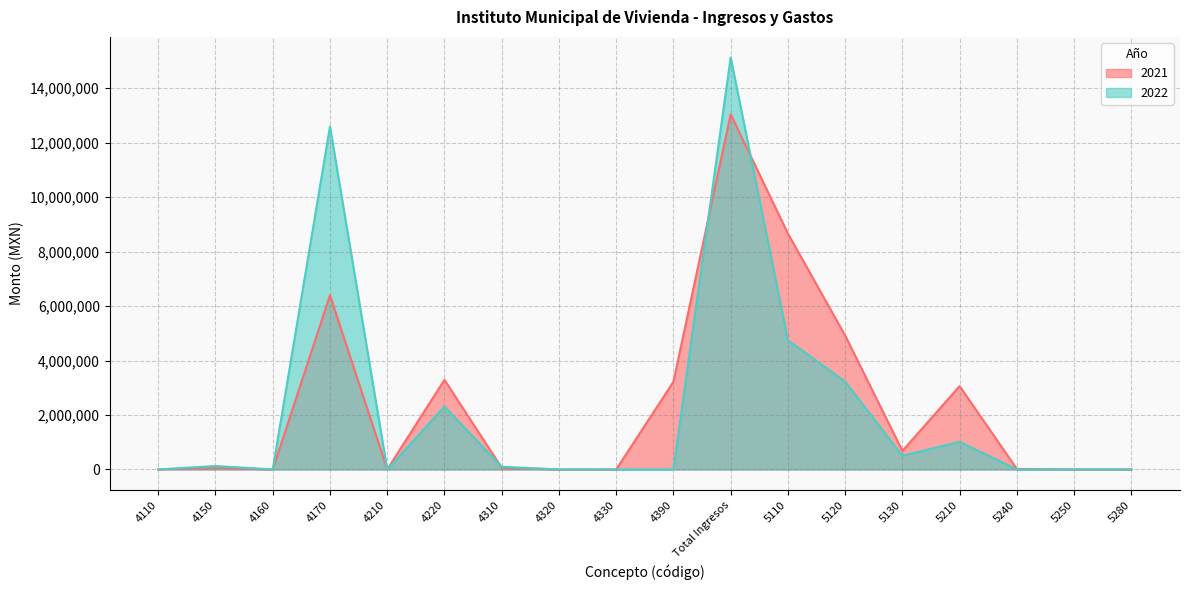

At which category is the sum across all series the highest?

Total Ingresos